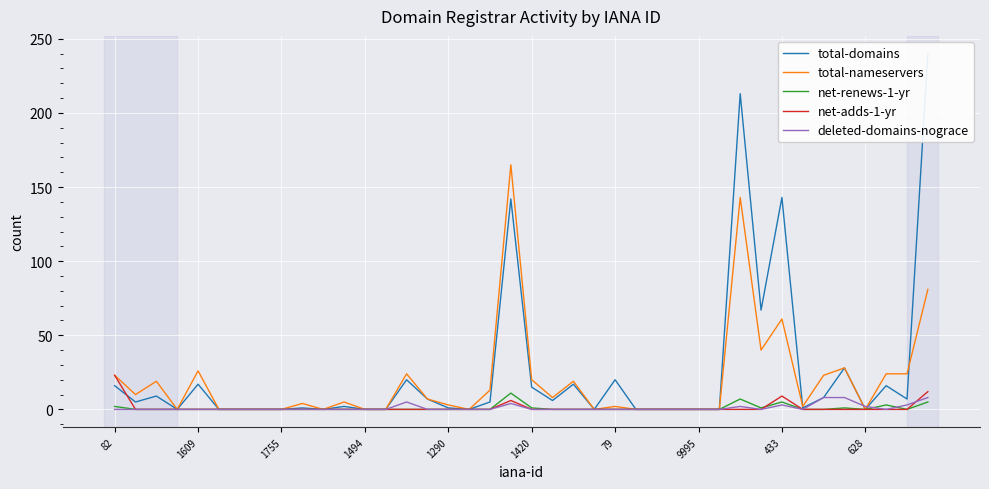

Count the number of categories in the chart.

40